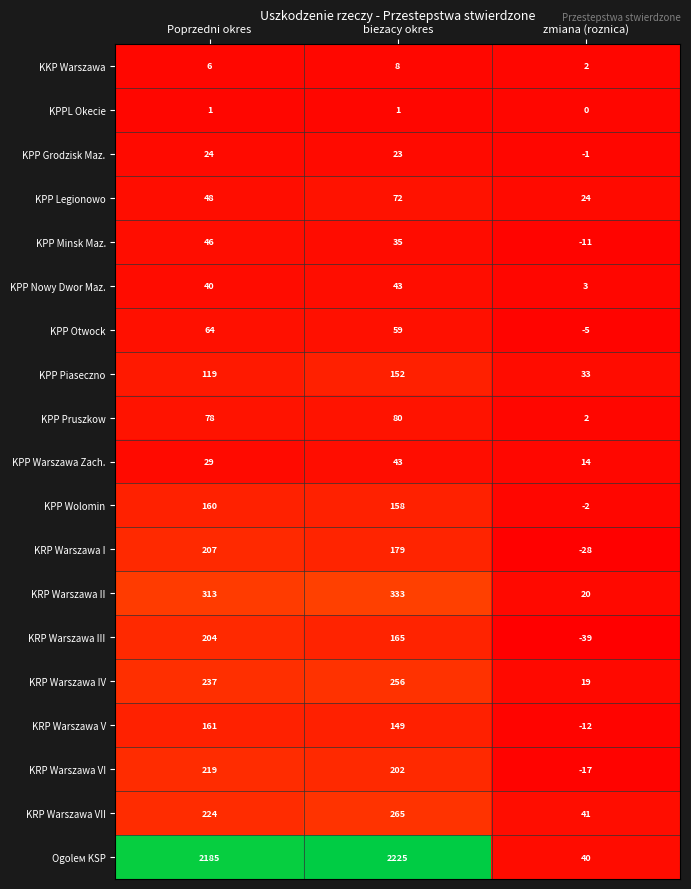

Which series has the largest total across all categories?

Ogolем KSP